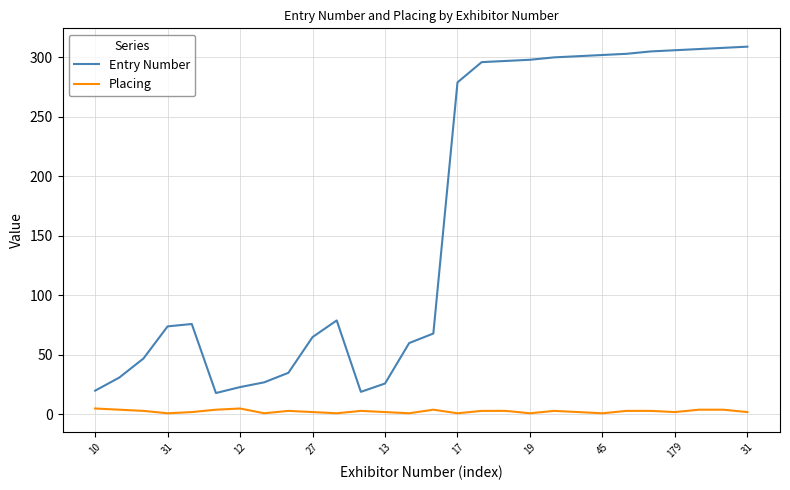

Rank the series by their average value, from highest to lowest.

Entry Number, Placing